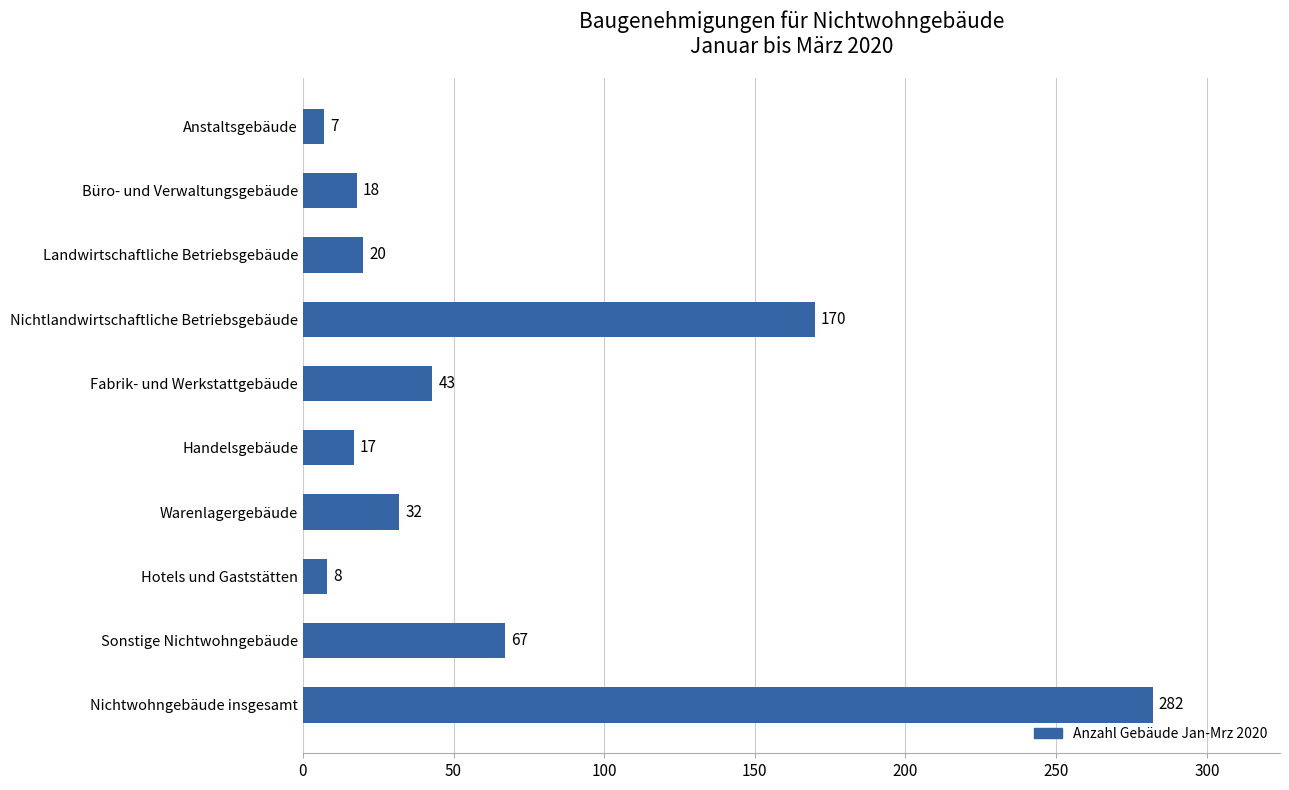

How many categories are shown in the chart?

10